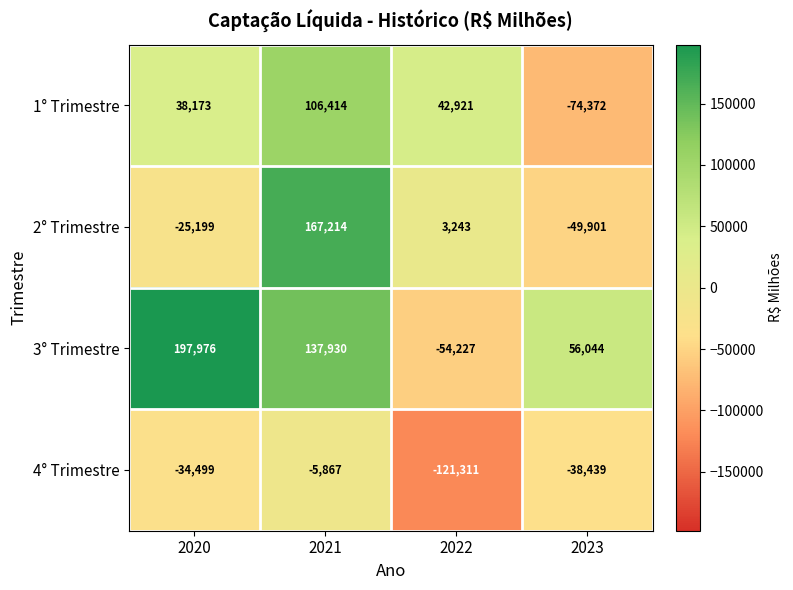

List the series in order of their peak value, highest first.

3° Trimestre, 2° Trimestre, 1° Trimestre, 4° Trimestre